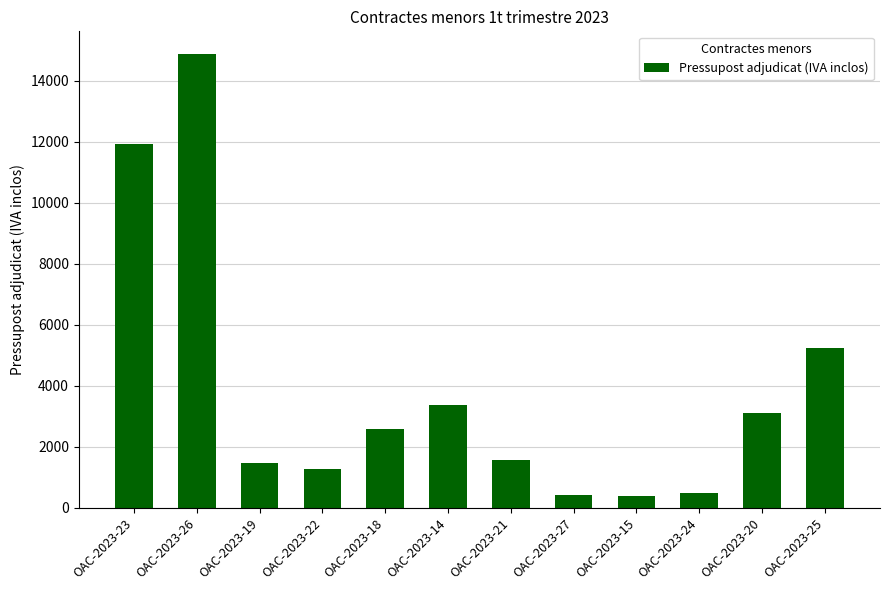

True or false: the data shows 1550.9 at OAC-2023-21.

True